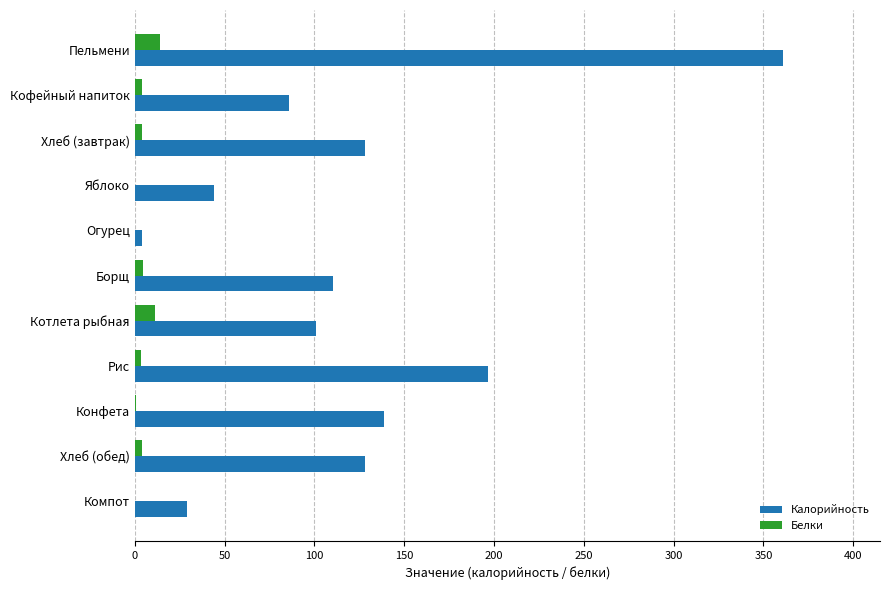

At which category is the sum across all series the highest?

Пельмени